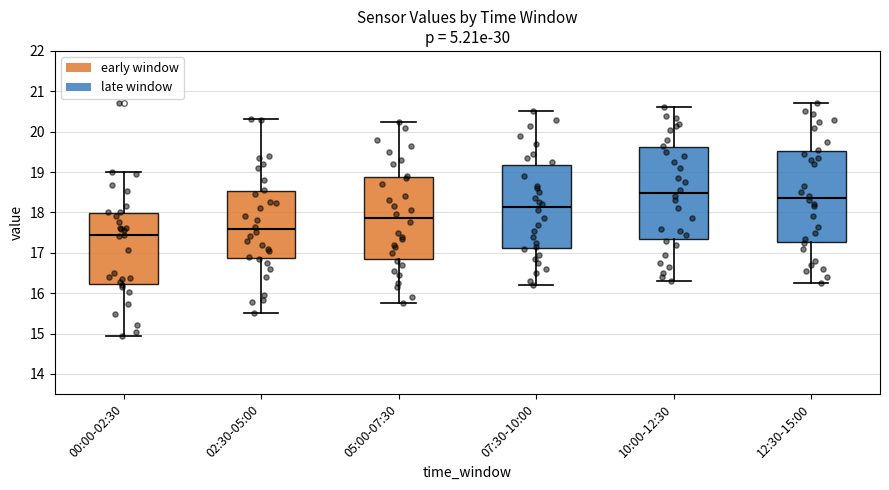

Where is the upper edge of the box for 07:30-10:00 on the y-axis? The values are not printed on the chart, so give them approximately, as read against the axis.

19.2